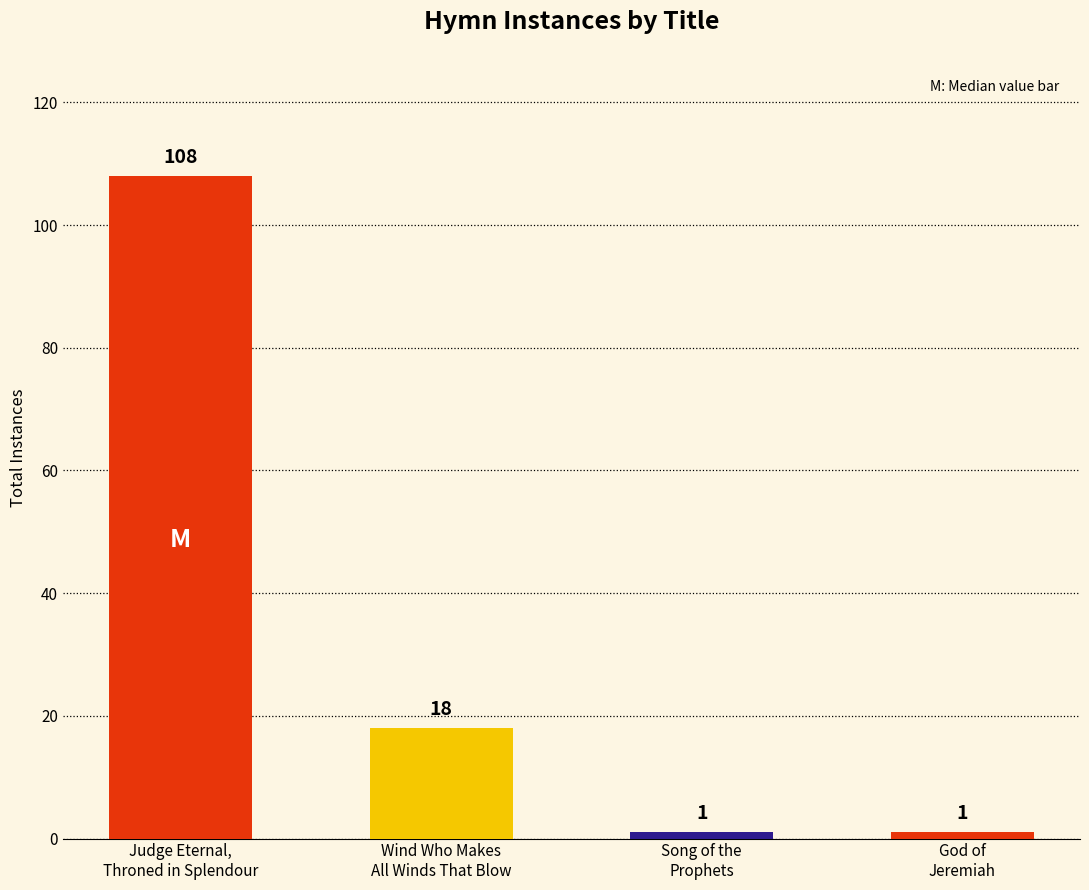

At which category does the chart reach its minimum across all series?

Song of the Prophets